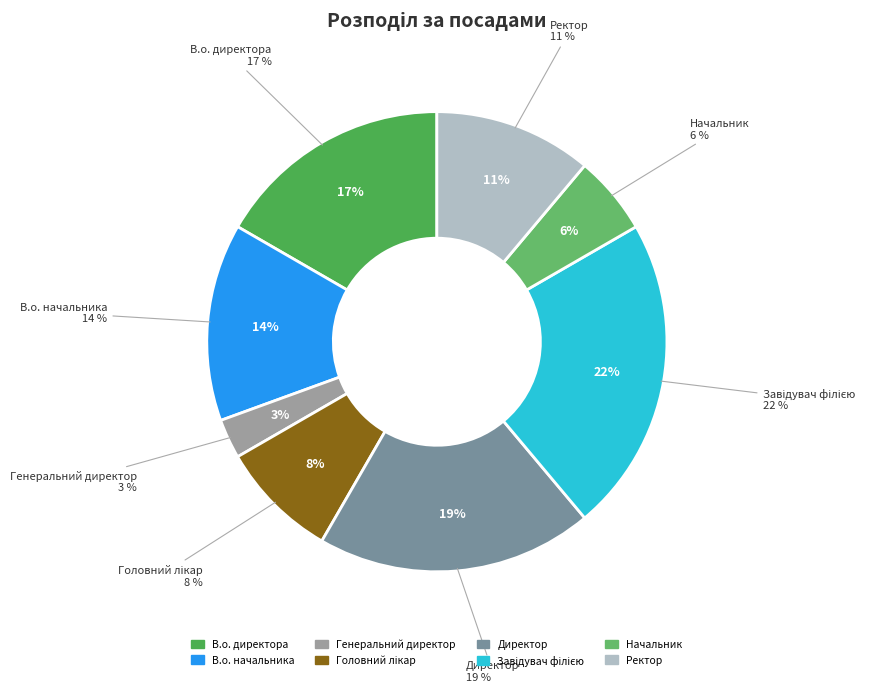

Is there any slice that represents more than half of the pie?

No